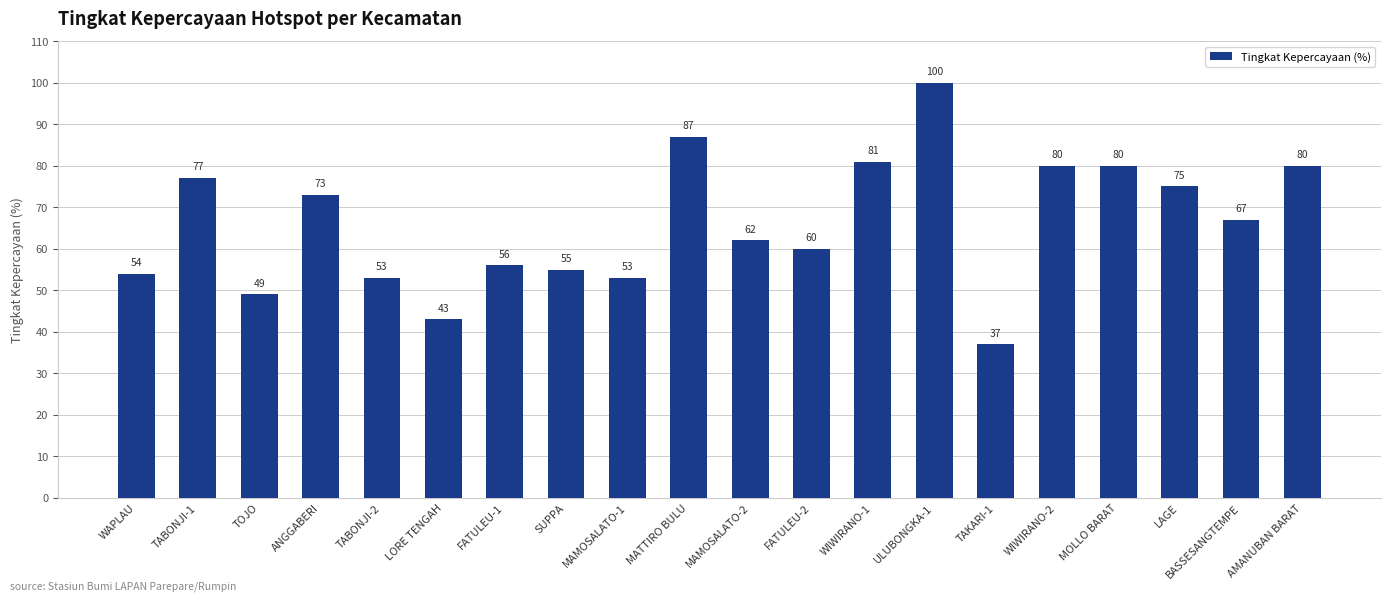

What is the average value?

66